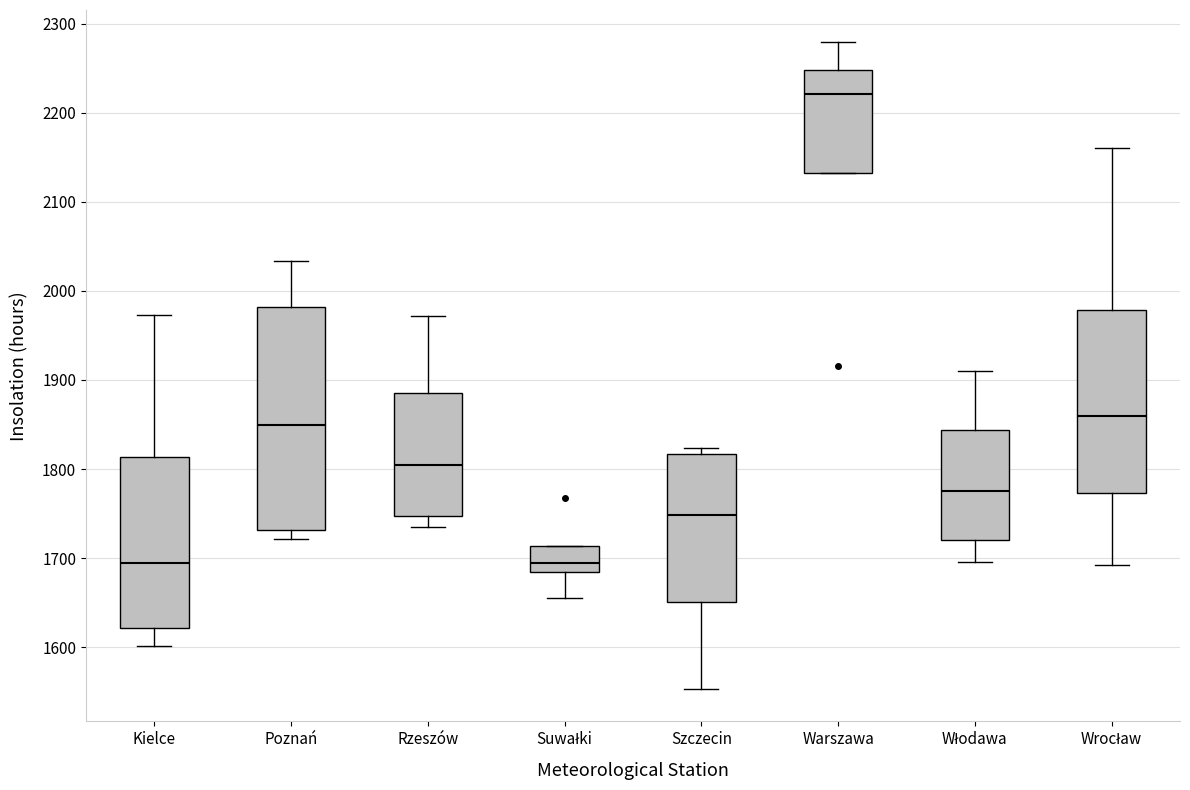

Which box has the highest median line?

Warszawa